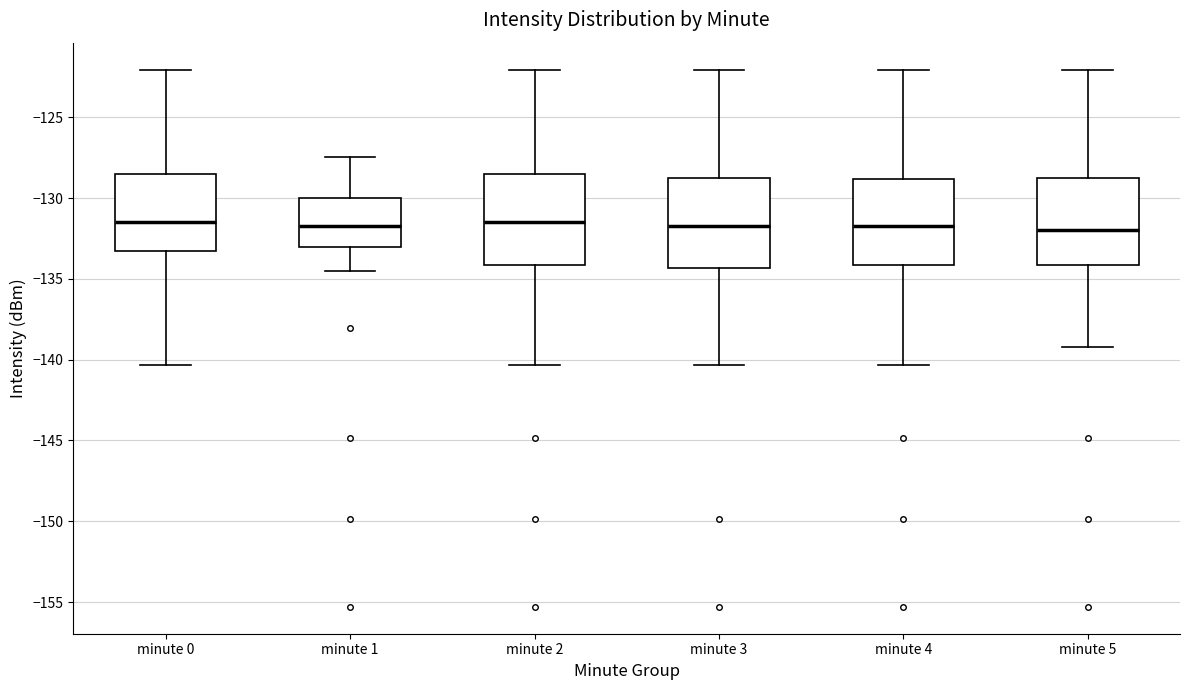

Reading left to right, read every box against the y-axis: the position of its median line, the range the box covers, and the ends of its whiskers. The values are not printed on the chart, so give them approximately, as read against the axis.

minute 0: median -131.5, box -133.5 to -128.5, whiskers -140.5 to -122.0
minute 1: median -131.5, box -133.0 to -130.0, whiskers -134.5 to -127.5
minute 2: median -131.5, box -134.0 to -128.5, whiskers -140.5 to -122.0
minute 3: median -131.5, box -134.5 to -128.5, whiskers -140.5 to -122.0
minute 4: median -131.5, box -134.0 to -129.0, whiskers -140.5 to -122.0
minute 5: median -132.0, box -134.0 to -128.5, whiskers -139.0 to -122.0